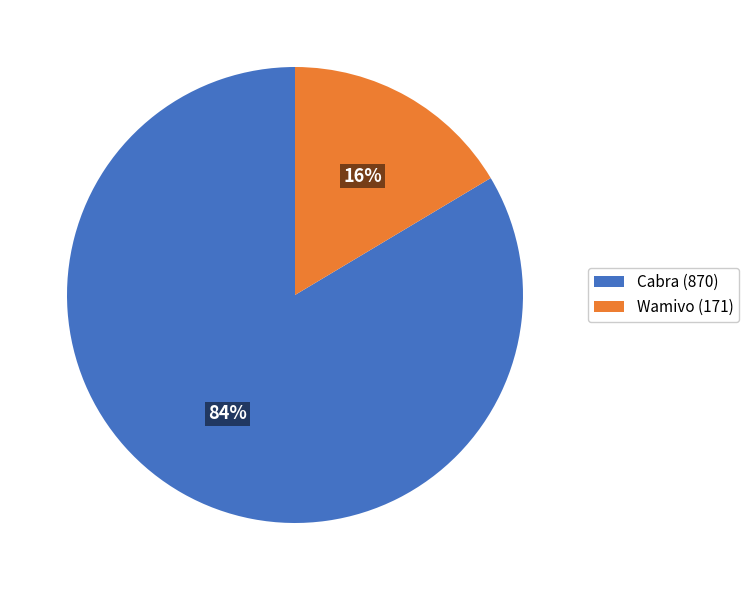

Do Wamivo (171) and Cabra (870) together represent more than half of the pie?

Yes